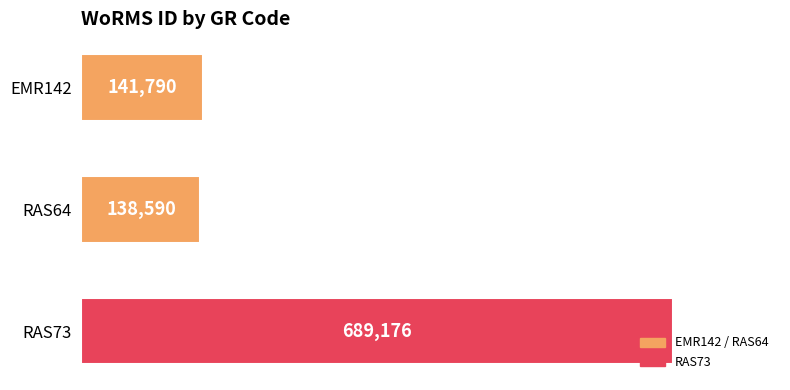

What is the ratio of the value at RAS64 to the value at EMR142?

1.0